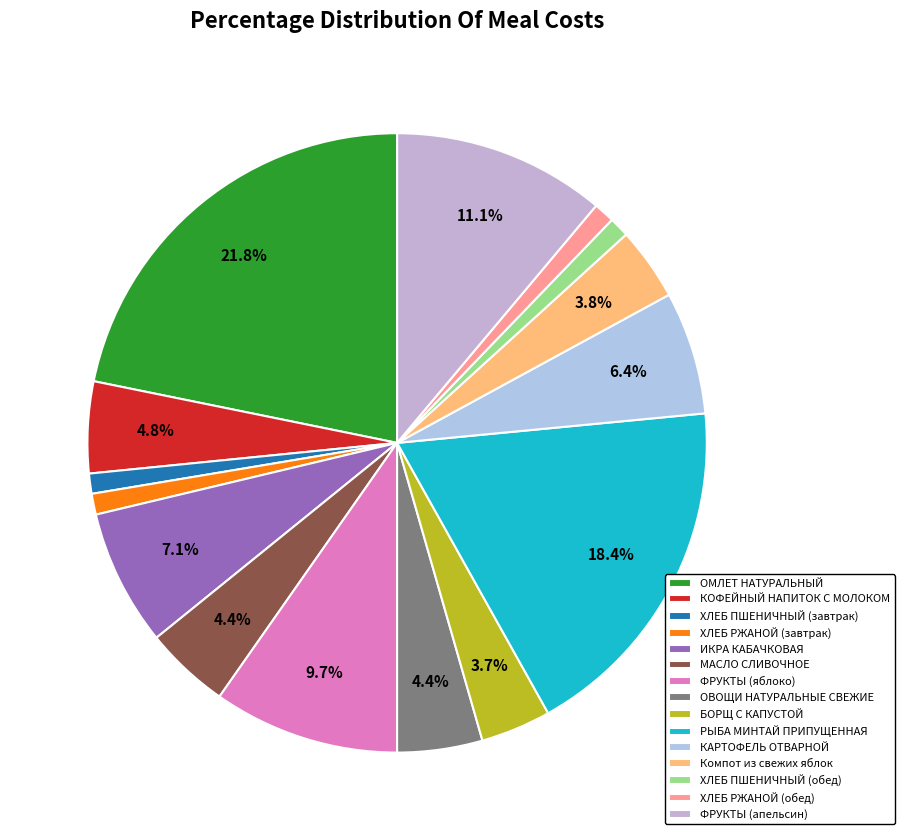

Is there any slice that represents more than half of the pie?

No